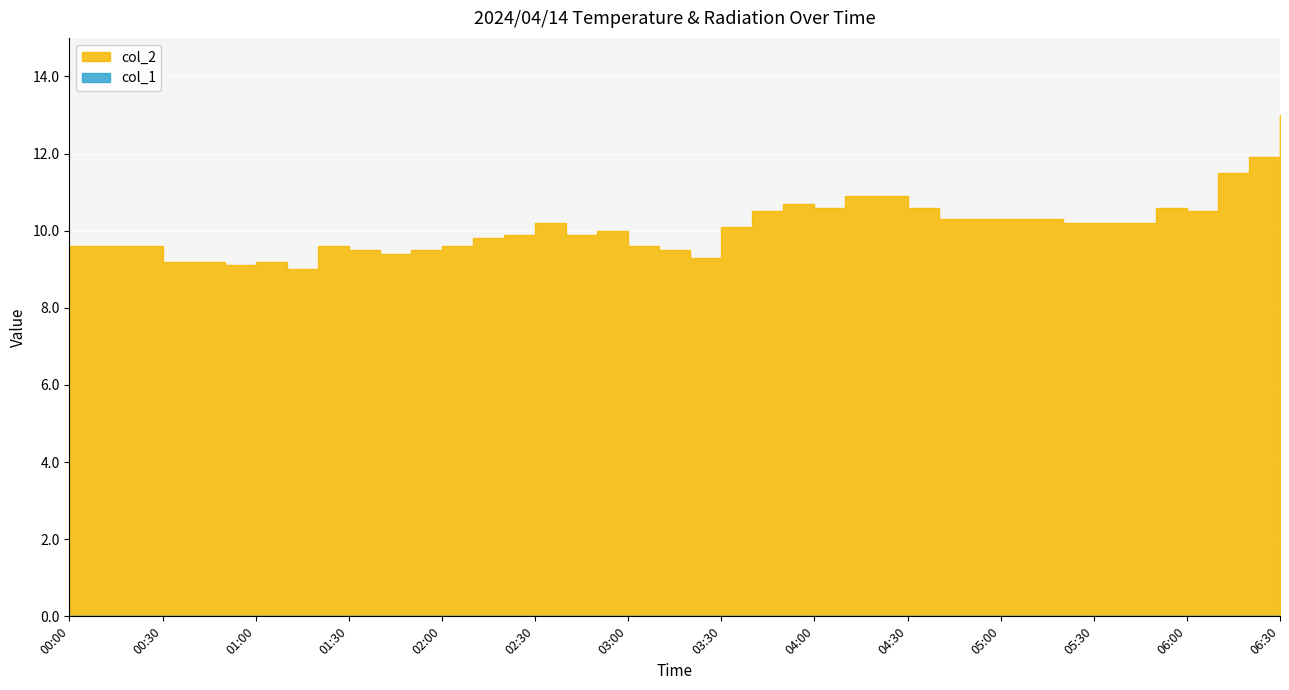

True or false: col_2 and col_1 cross at least once.

False